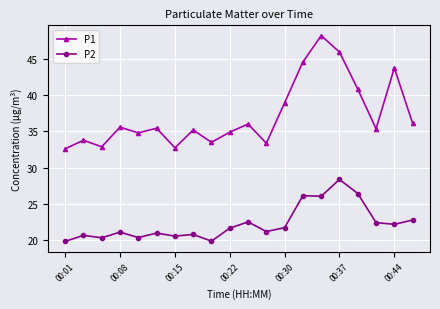

True or false: P2 has more than 1 interior local peaks.

True